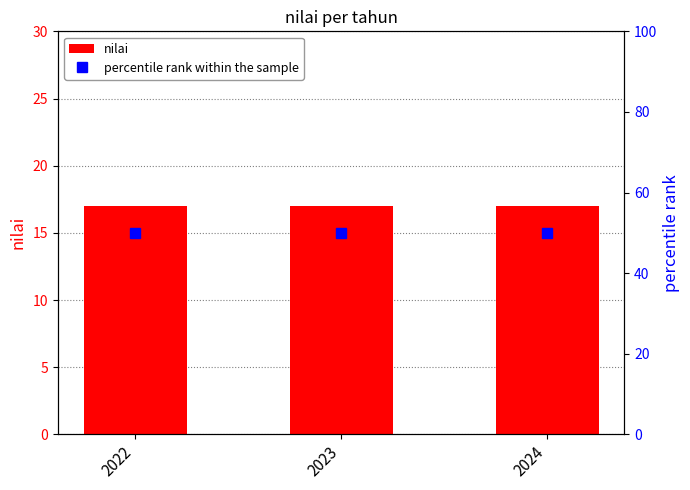

What is the total value across all series at 2023?

67